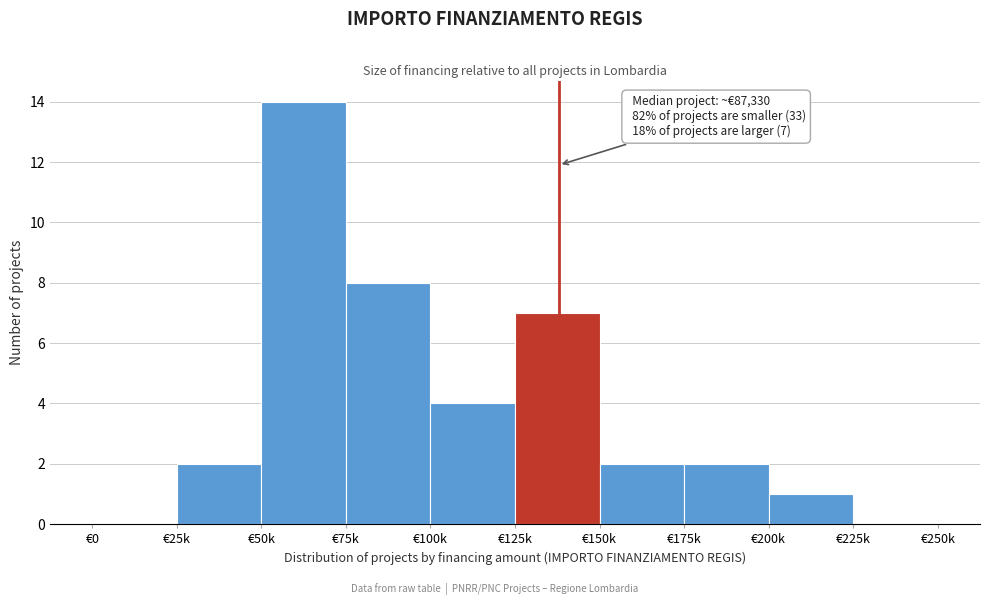

Reading left to right, extract all data points from this chart.

€0=0	€25k=2	€50k=14	€75k=8	€100k=4	€125k=7	€150k=2	€175k=2	€200k=1	€225k=0